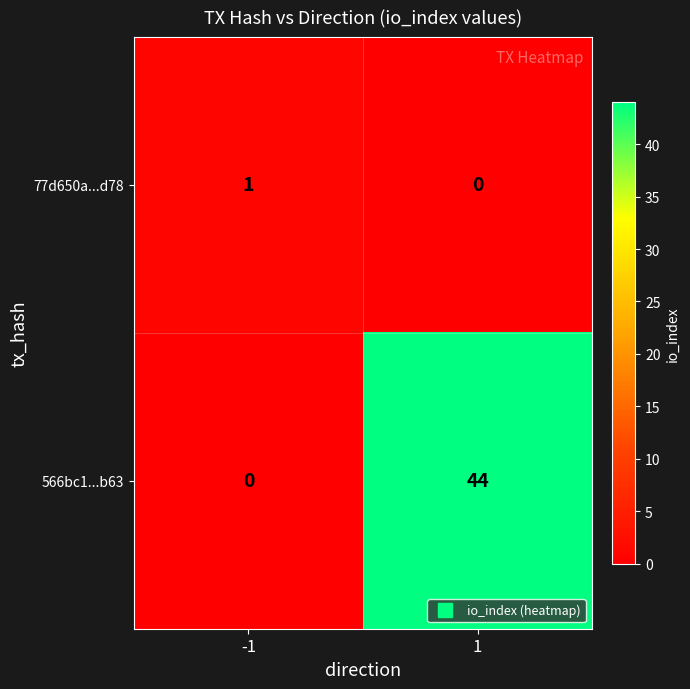

The value of 566bc1...b63 at -1 is 0. True or false?

True